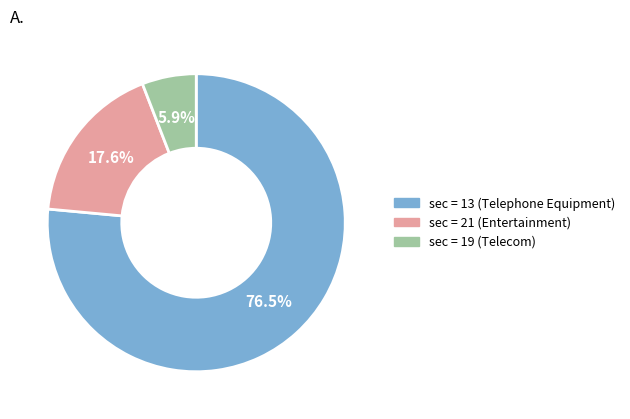

Does any single category account for the majority?

Yes